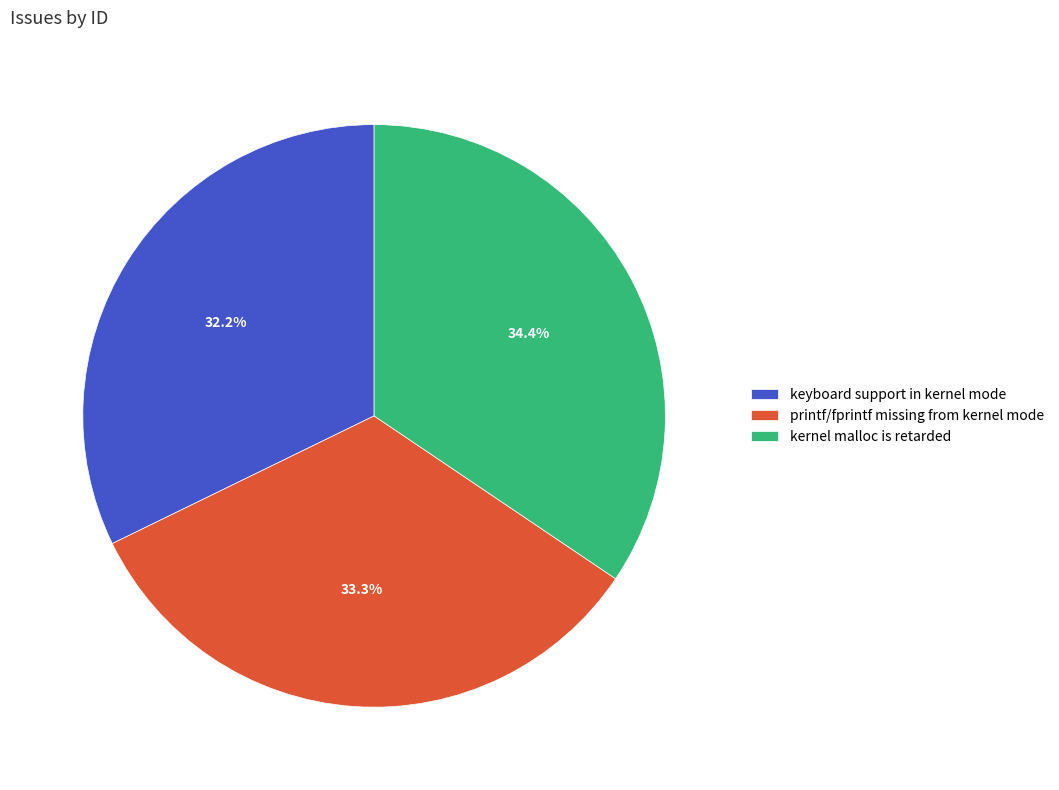

Does any single category account for the majority?

No